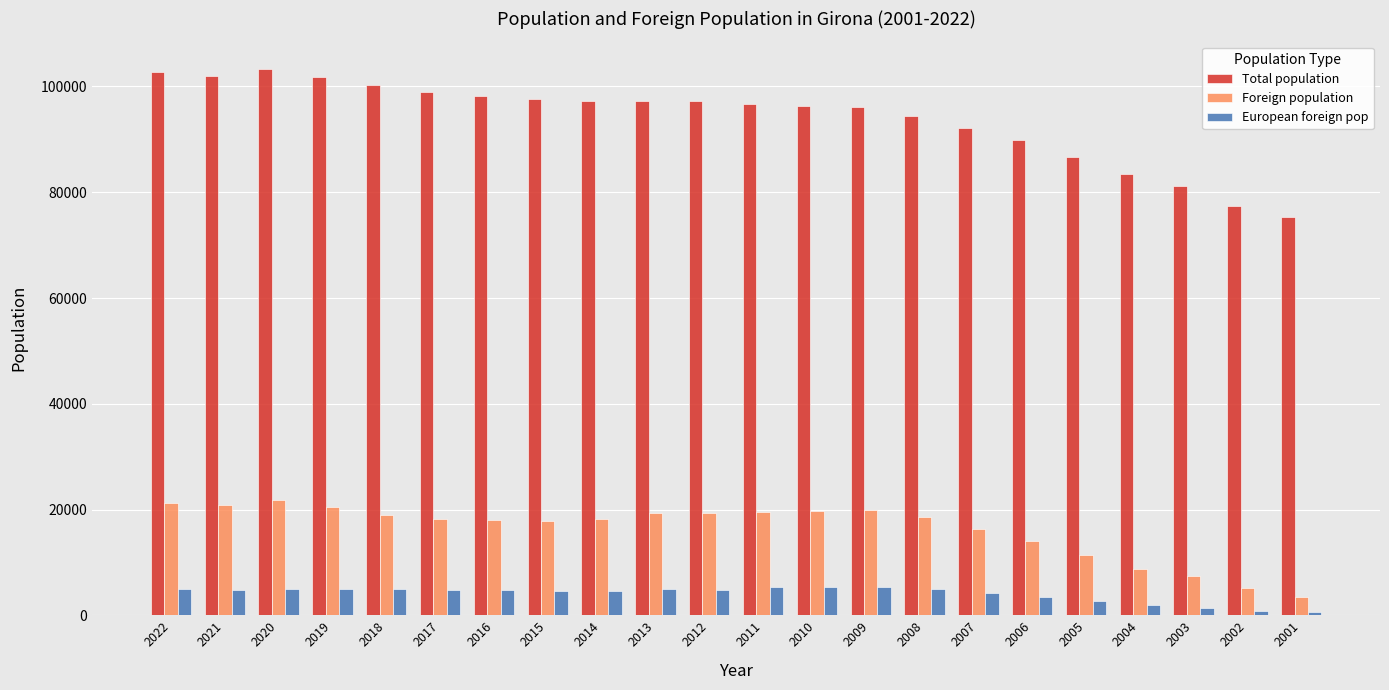

How many bars are there in total?

66